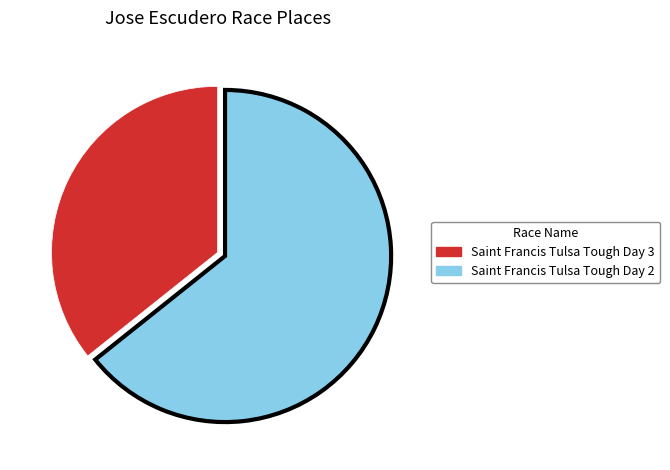

Is there a majority slice in this chart?

Yes